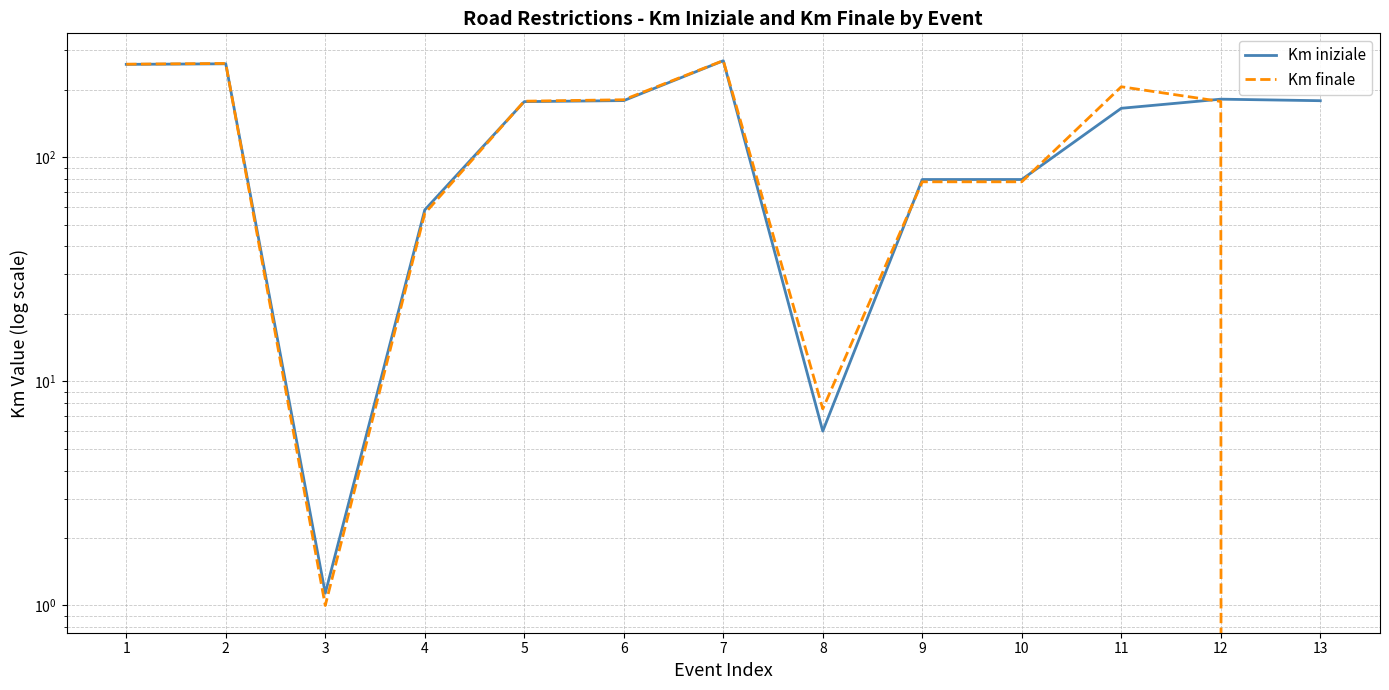

Reading left to right, extract all data points from this chart.

Km iniziale: 259.9	261.4	1.1	58.2	177.2	179.1	269.7	6.0	79.6	79.6	165.5	181.8	178.9
Km finale: 260.3	262.4	1.0	56.2	178.0	180.7	270.2	7.5	77.8	77.8	206.5	177.5	0.0